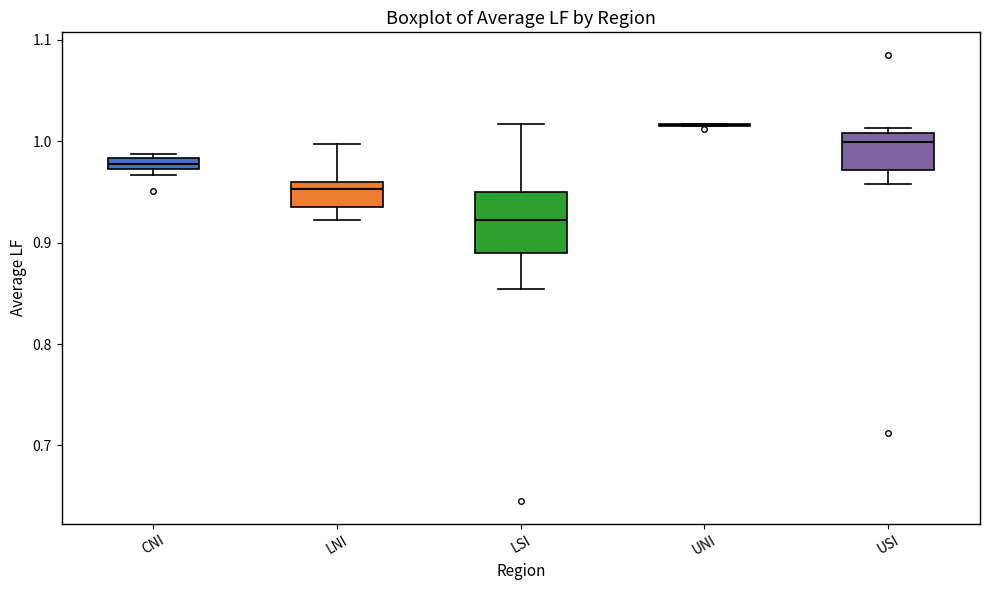

Where is the upper edge of the box for CNI on the y-axis? The values are not printed on the chart, so give them approximately, as read against the axis.

0.98